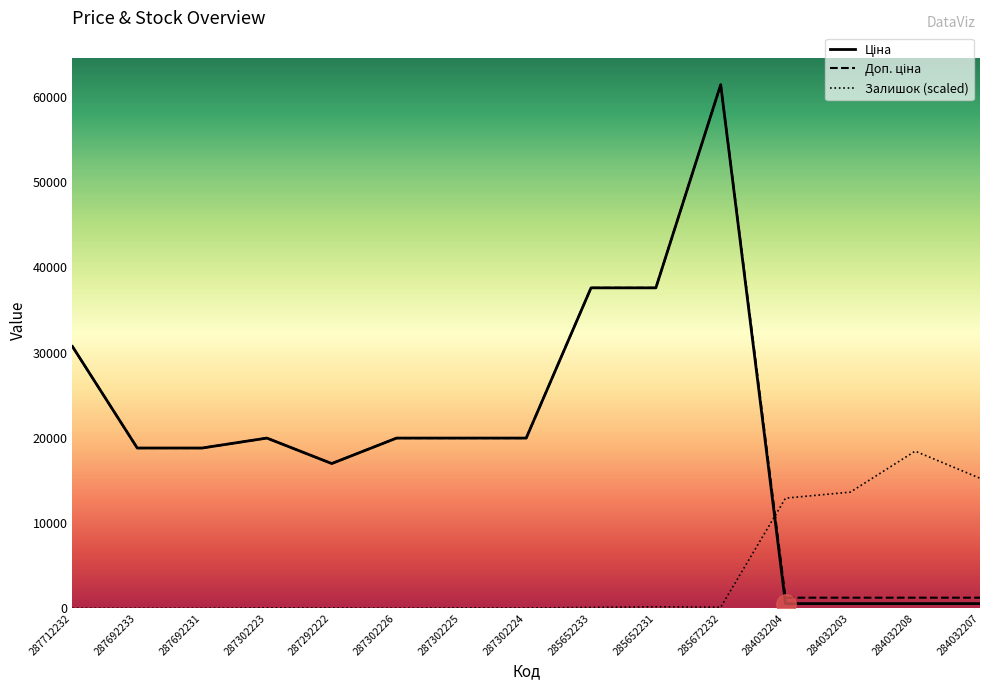

The Доп. ціна series shows 301.5 at 284032204. True or false?

False